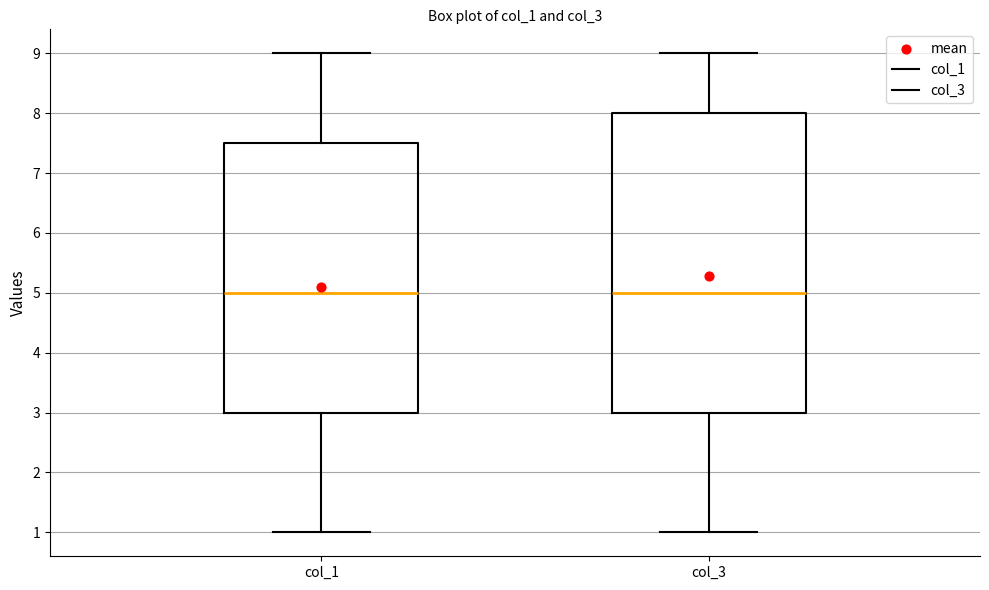

Comparing the boxes themselves (not the whiskers), which one is the tallest?

col_3